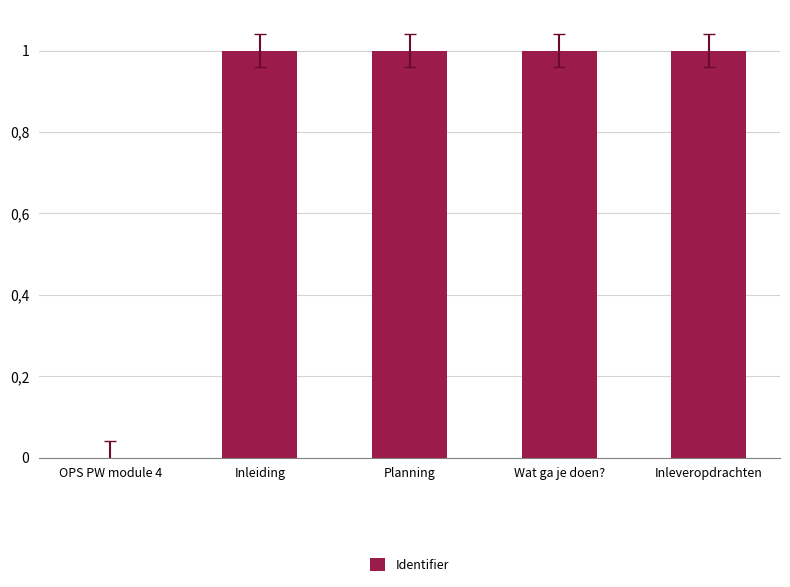

Are the bars horizontal?

No